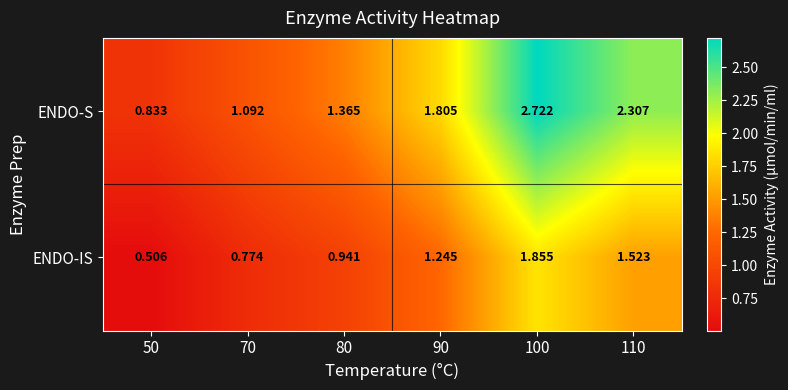

Which series has the largest range (max minus min)?

ENDO-S